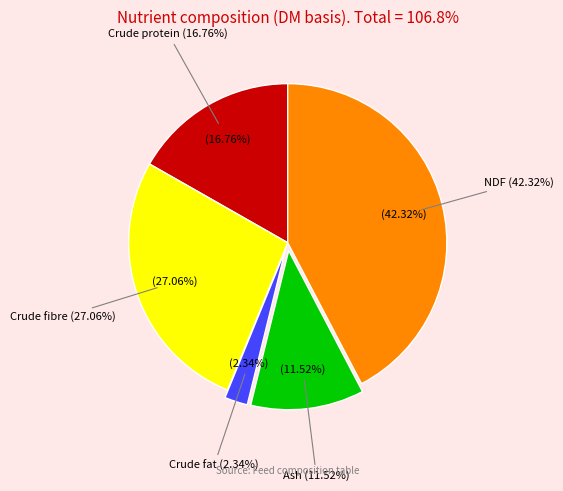

Does Ash account for over 50% of the chart?

No